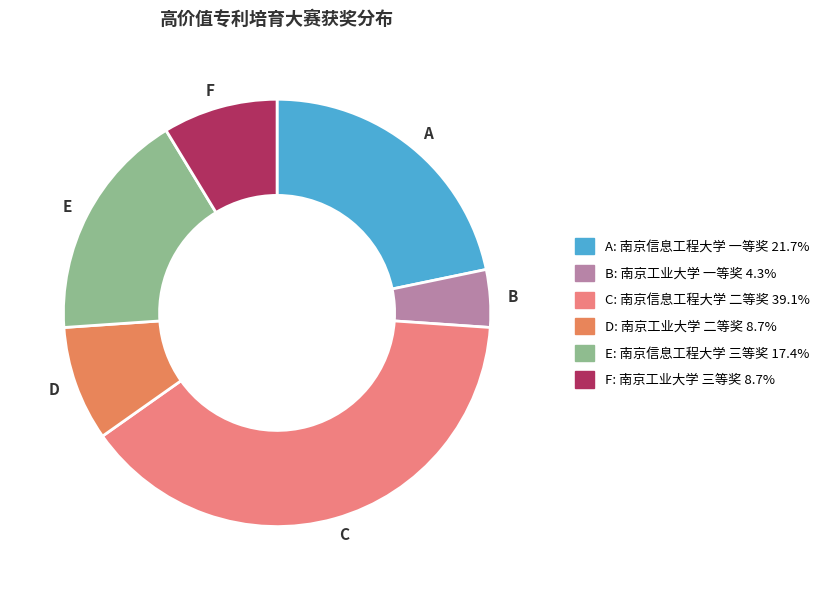

Is B the majority of the pie?

No